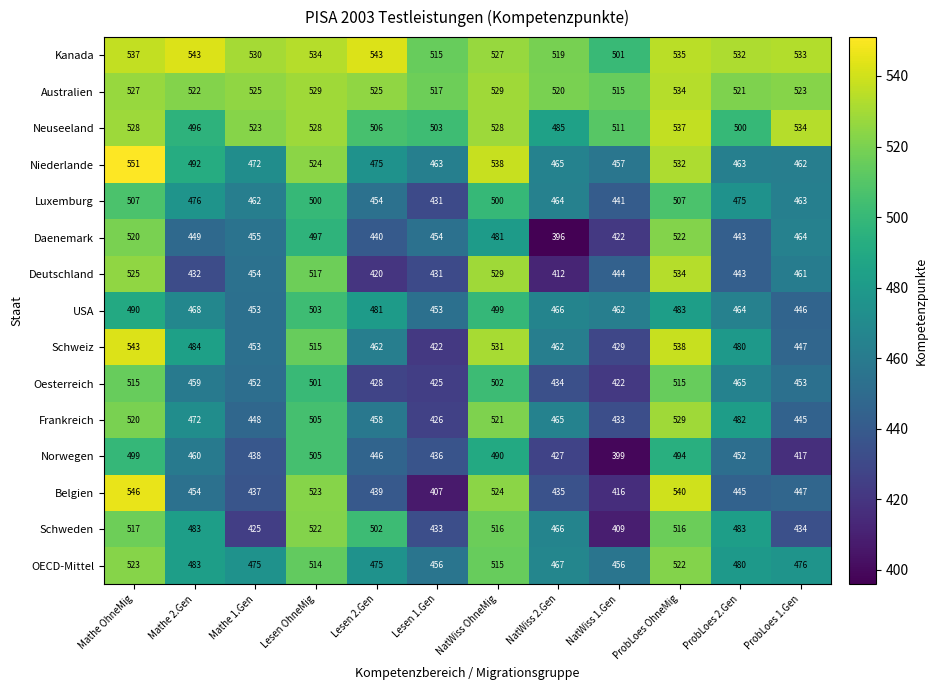

What is the greatest value displayed?

551